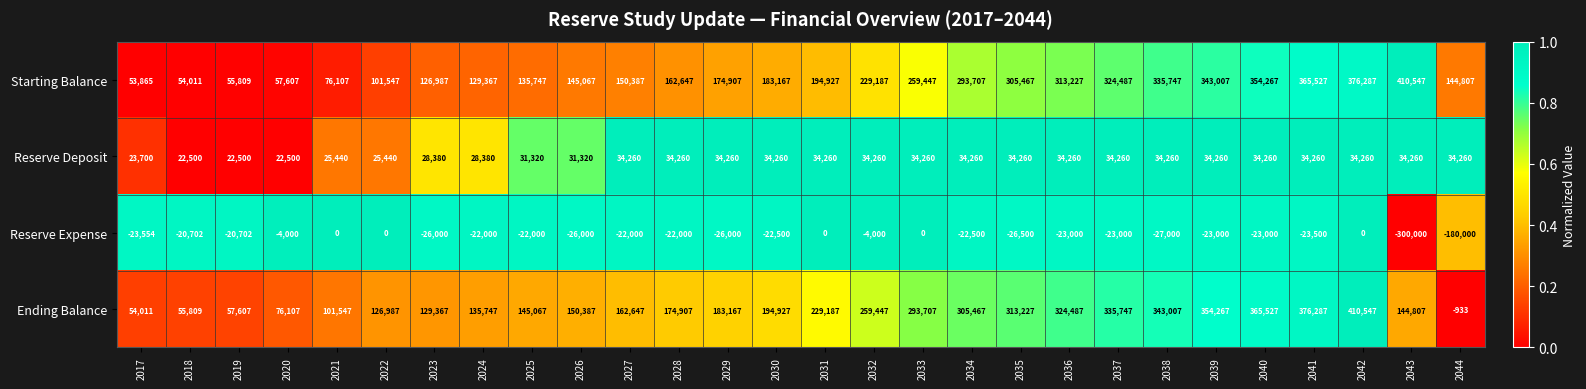

Read the Reserve Expense value at 2043.

-300000